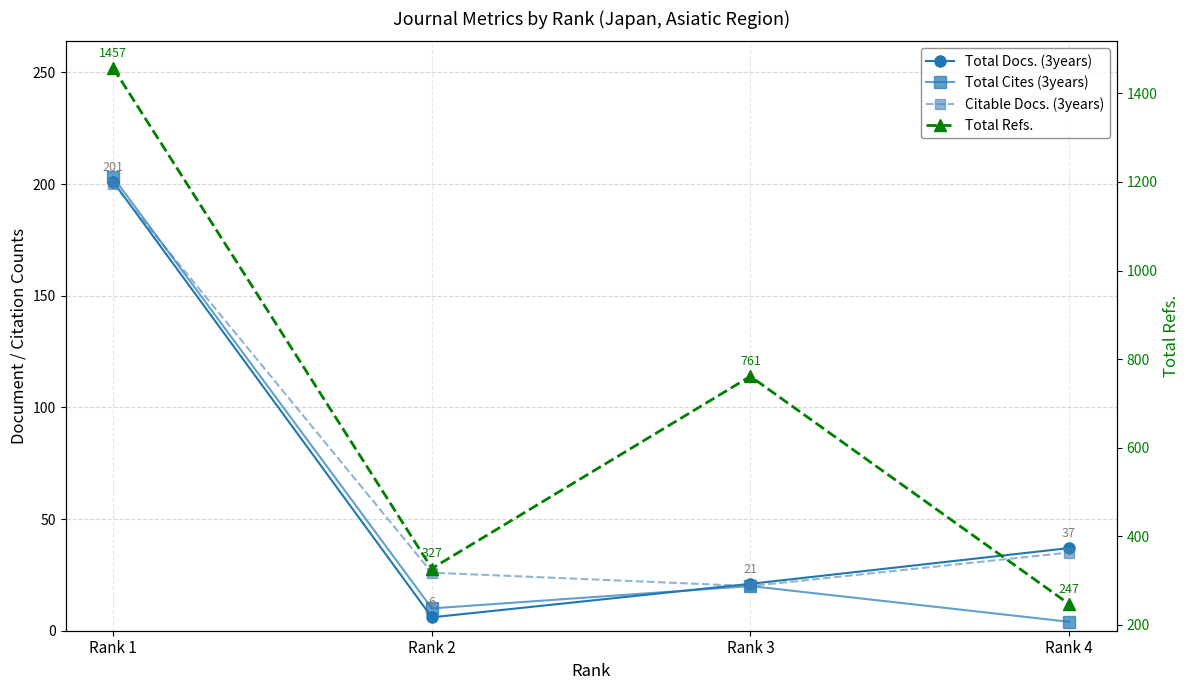

True or false: Total Refs. has more than 0 interior local peaks.

True